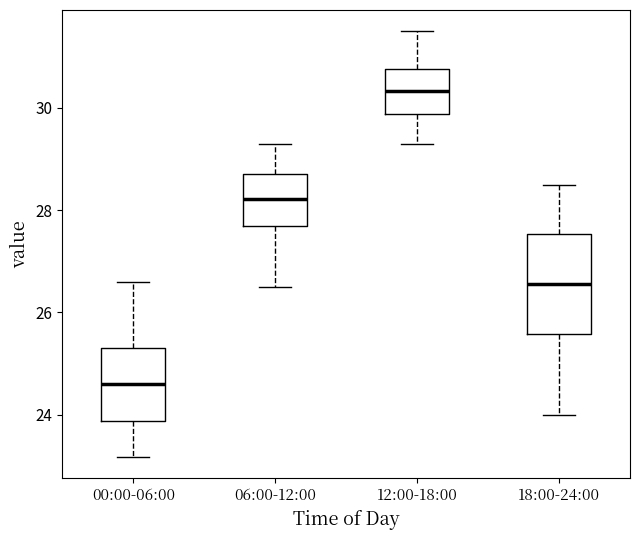

Reading left to right, transcribe this box plot: for each box, give where its median line is, the range the box spans, and where its two whiskers end, as read against the y-axis. The values are not printed on the chart, so give them approximately, as read against the axis.

00:00-06:00: median 24.6, box 23.8 to 25.4, whiskers 23.2 to 26.6
06:00-12:00: median 28.2, box 27.6 to 28.8, whiskers 26.6 to 29.4
12:00-18:00: median 30.4, box 29.8 to 30.8, whiskers 29.4 to 31.6
18:00-24:00: median 26.6, box 25.6 to 27.6, whiskers 24.0 to 28.6